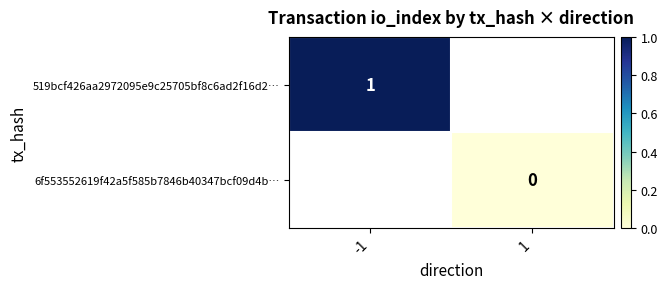

The 519bcf426aa2972095e9c25705bf8c6ad2f16d2… series shows 1 at -1. True or false?

True